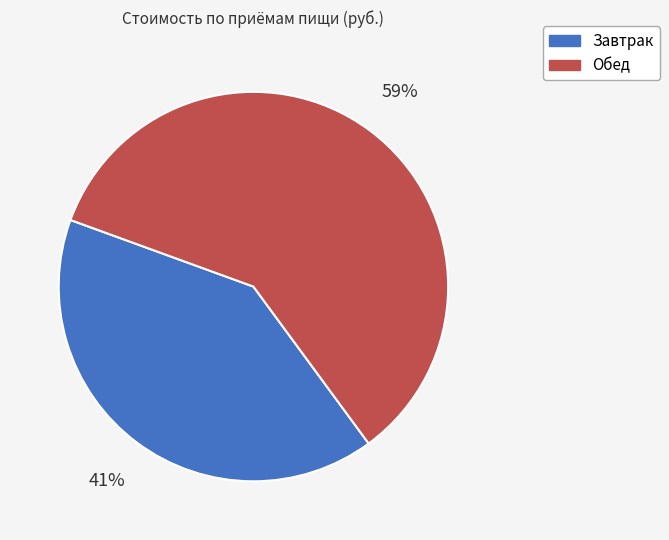

Count the number of slices in the pie.

2